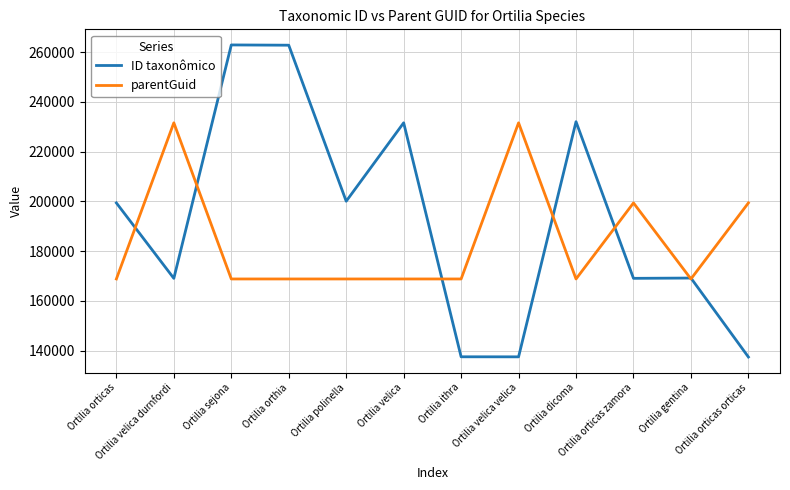

Which series has the widest spread of values?

ID taxonômico